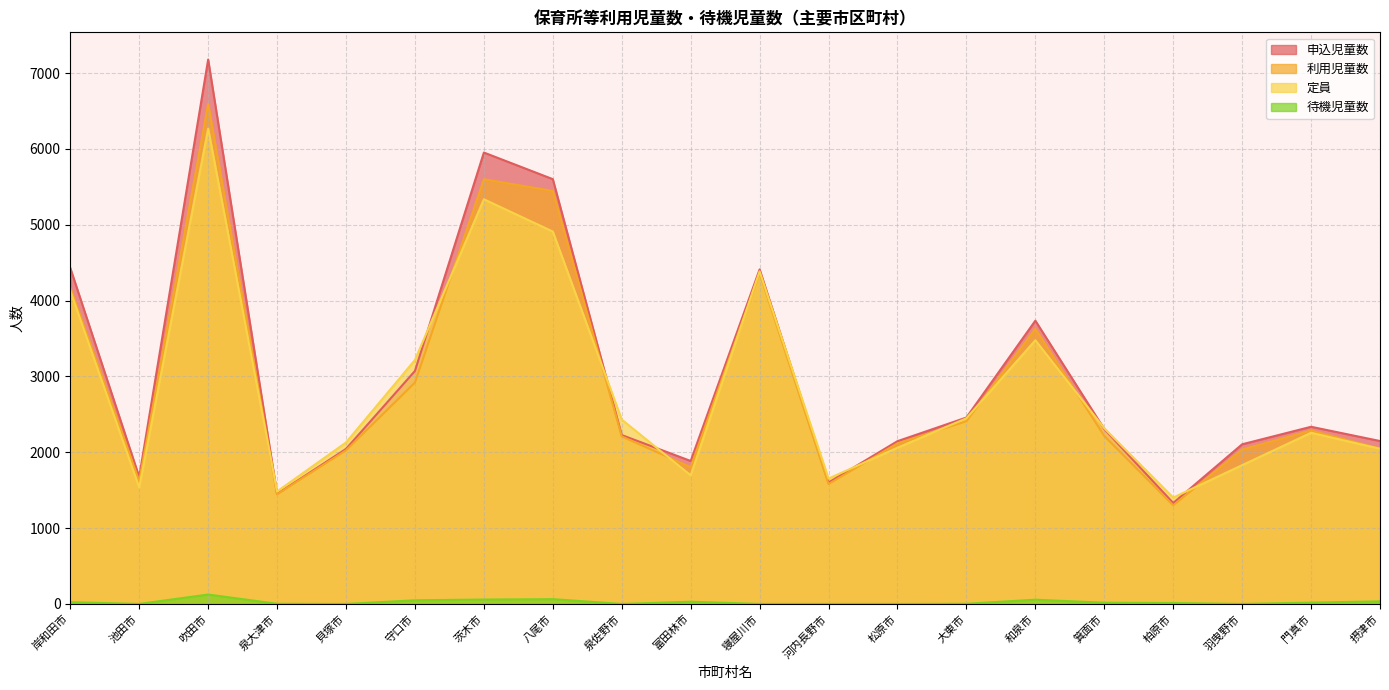

Between 守口市 and 大東市, which series saw the biggest shift?

定員